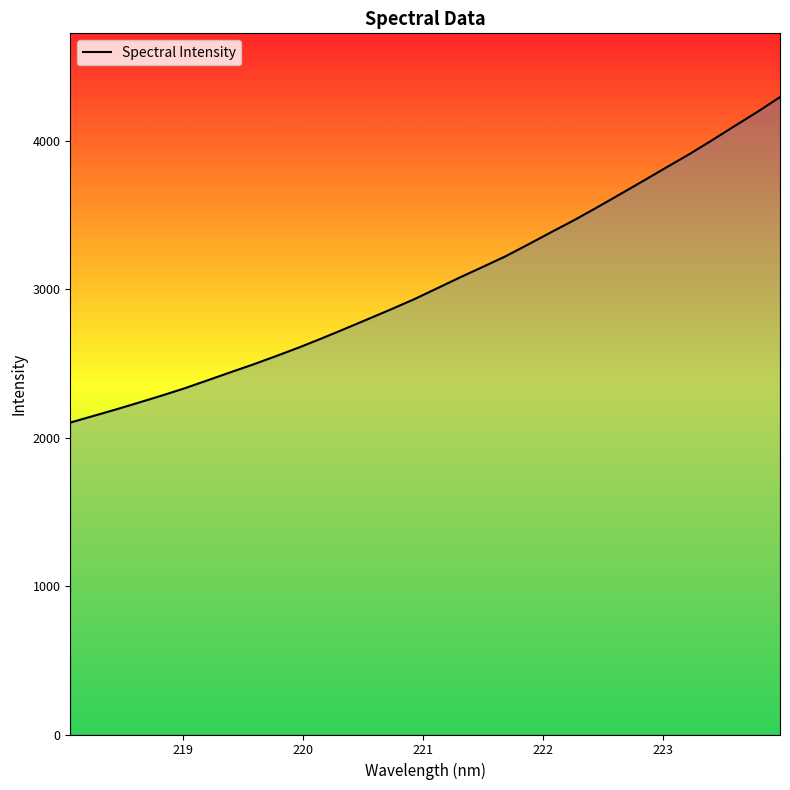

What is the difference between the maximum and minimum values?

2193.5